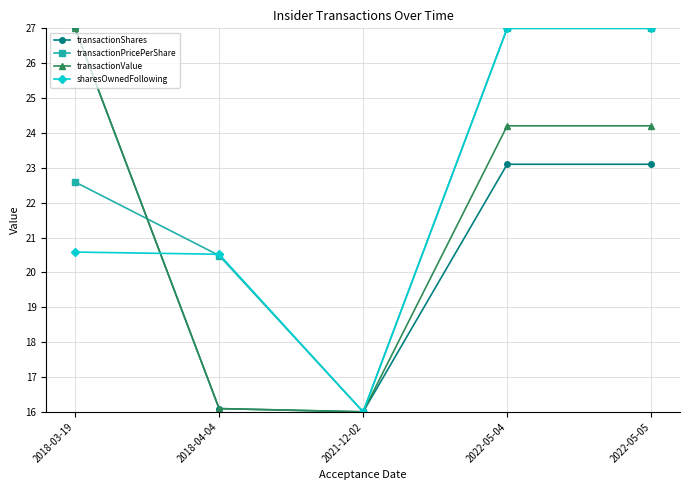

Reading left to right, list all the values displayed in this chart.

transactionShares: 27.0	16.1	16.0	23.1	23.1
transactionPricePerShare: 22.6	20.5	16.0	27.0	27.0
transactionValue: 27.0	16.1	16.0	24.2	24.2
sharesOwnedFollowing: 20.6	20.5	16.0	27.0	27.0